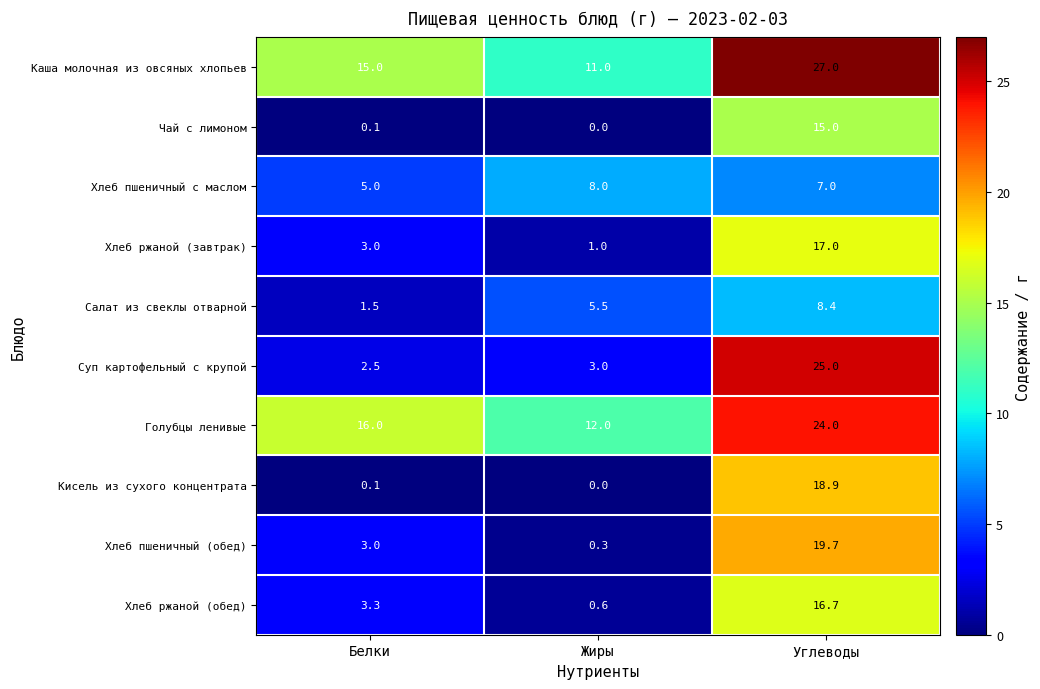

List the labels in order of Кисель из сухого концентрата value, smallest first.

Жиры, Белки, Углеводы